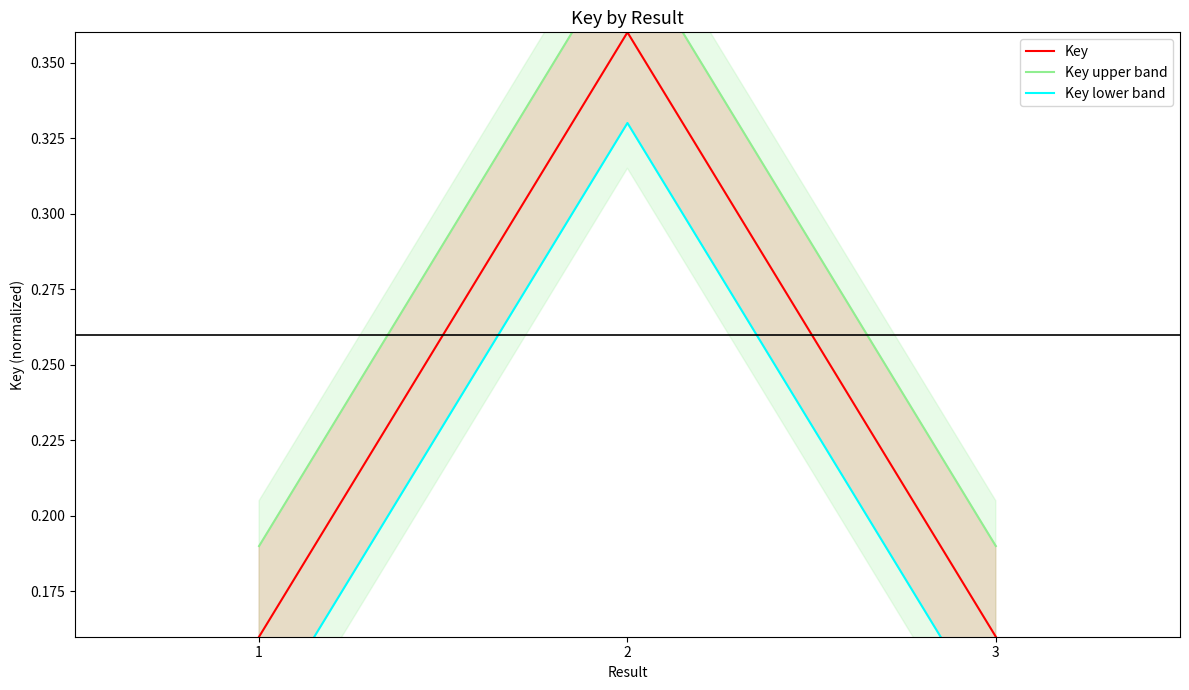

What is the difference between the highest and lowest values at 1?

0.1